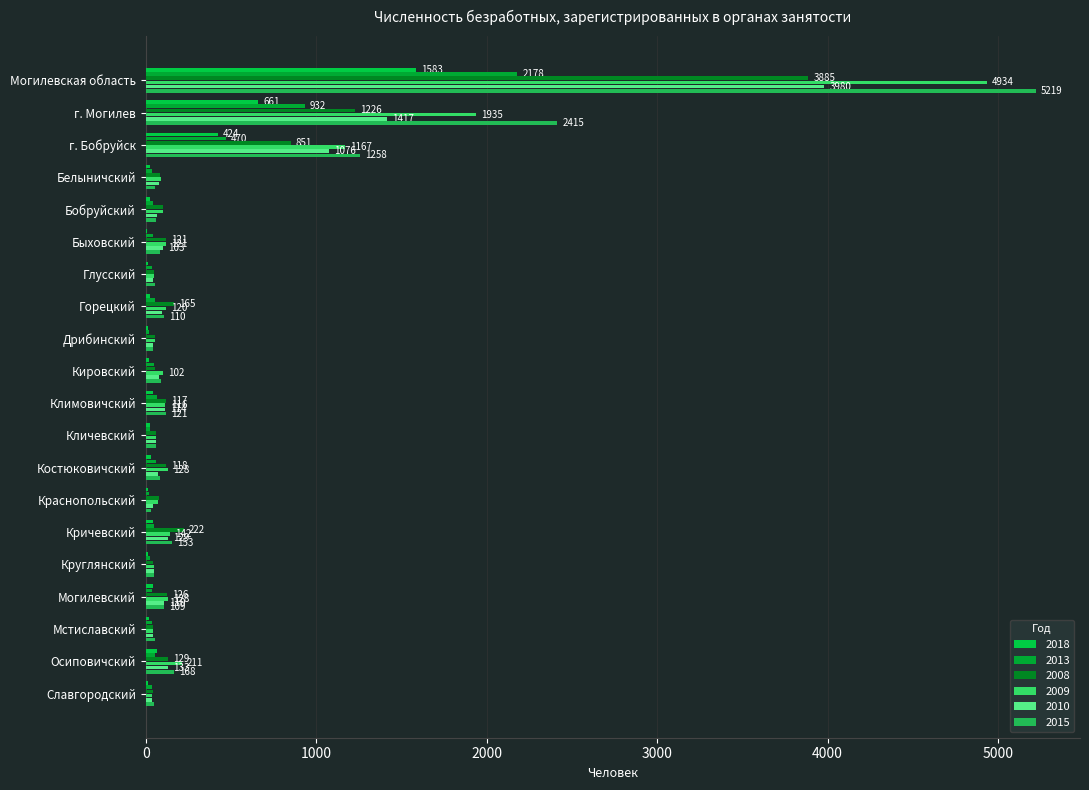

The 2009 series shows 38 at Славгородский. True or false?

True